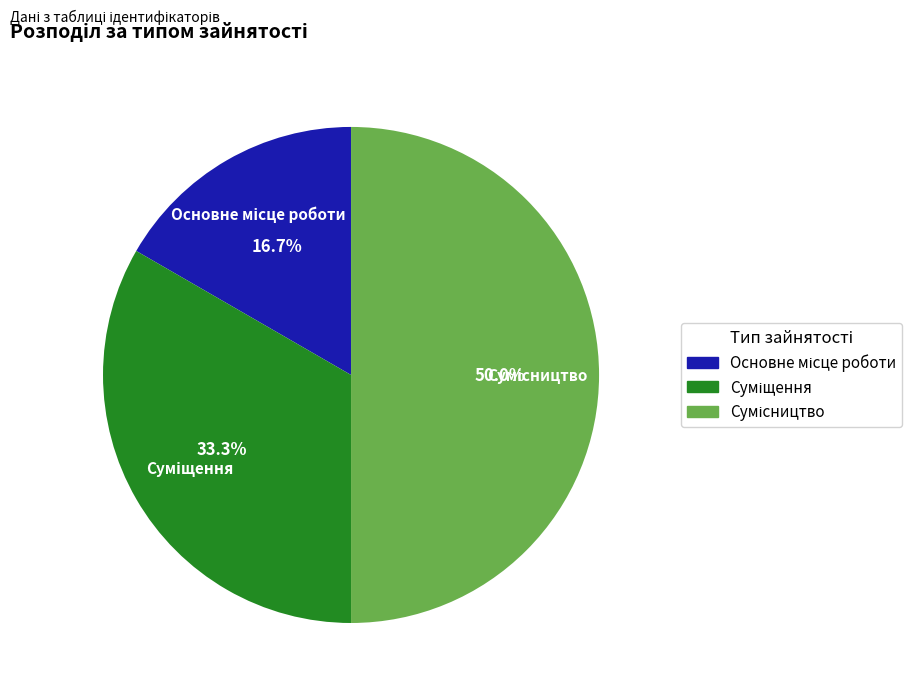

To the nearest percent, what is the difference between the largest and smallest slice percentages?

33%